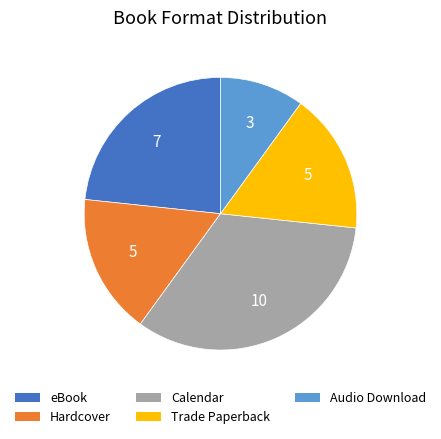

Do eBook and Calendar together represent more than half of the pie?

Yes